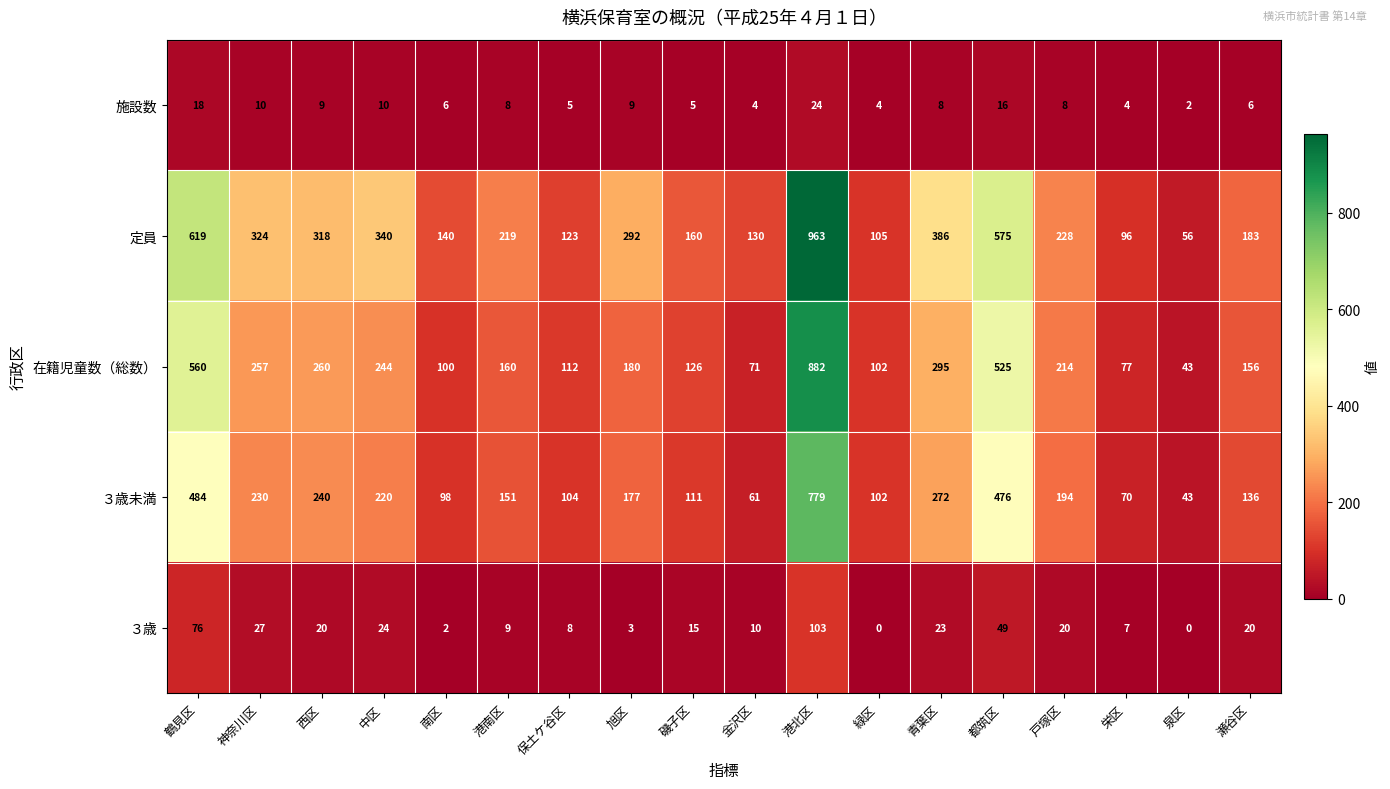

What is the total value across all series at 緑区?

313